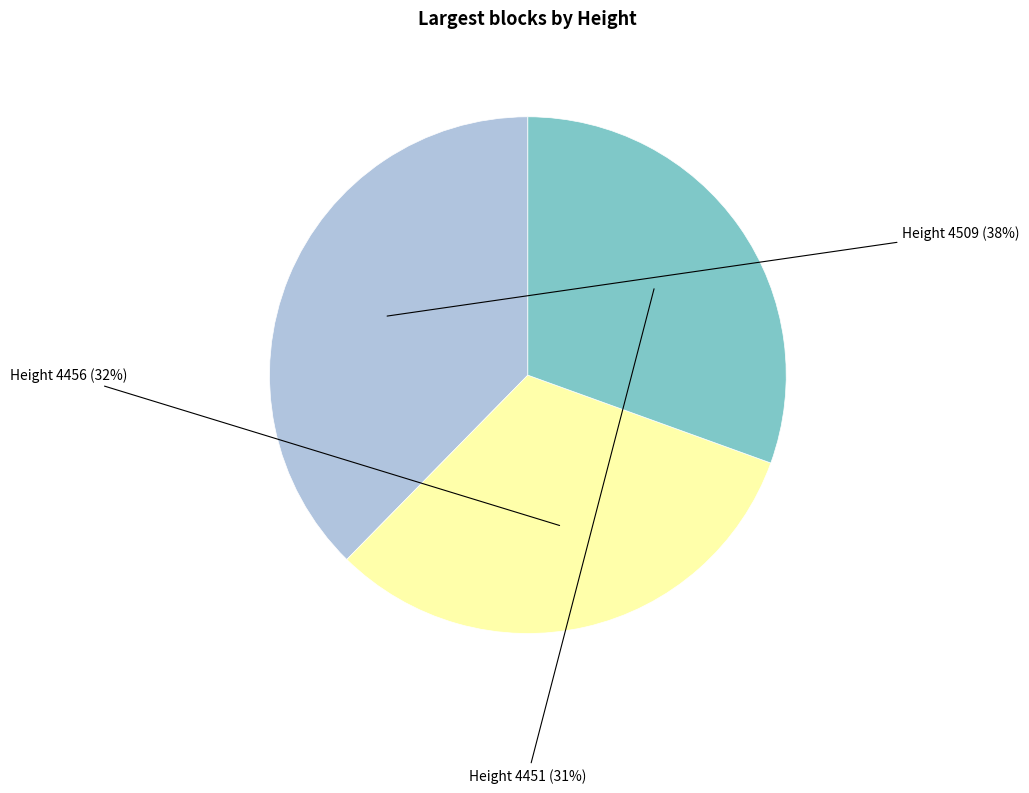

Rank the categories by value from lowest to highest.

4451, 4456, 4509